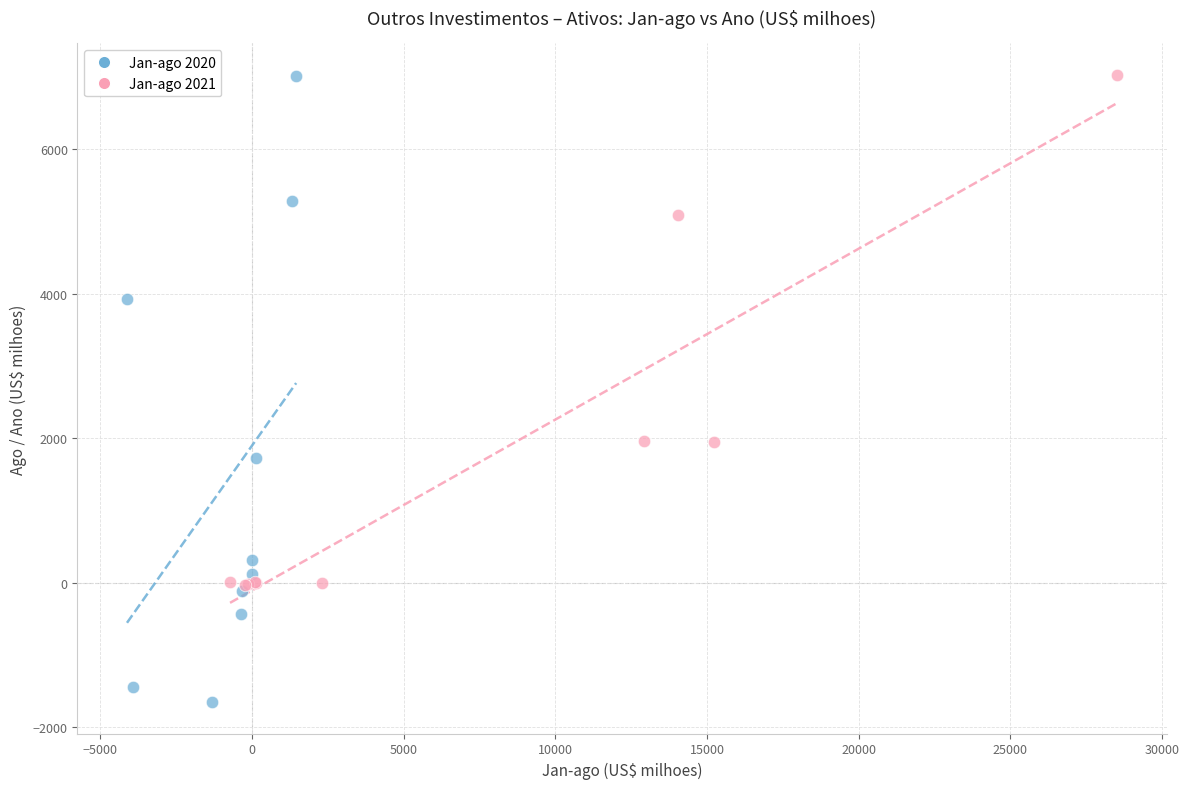

What are all the series names shown in the legend?

Jan-ago 2020, Jan-ago 2021